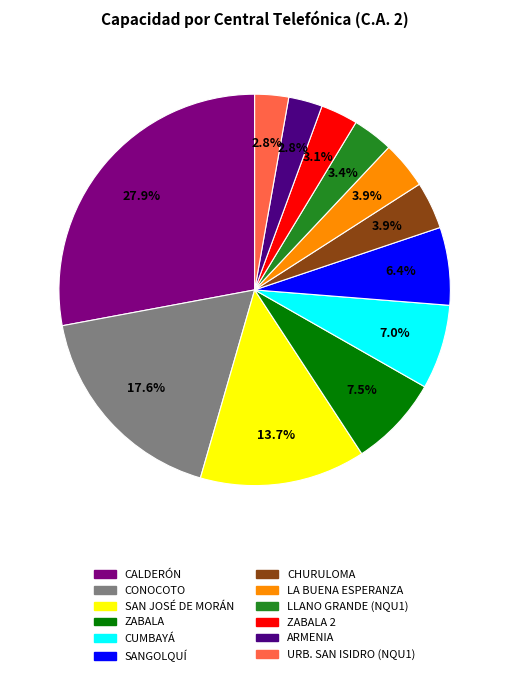

How many slices are in this pie chart?

12